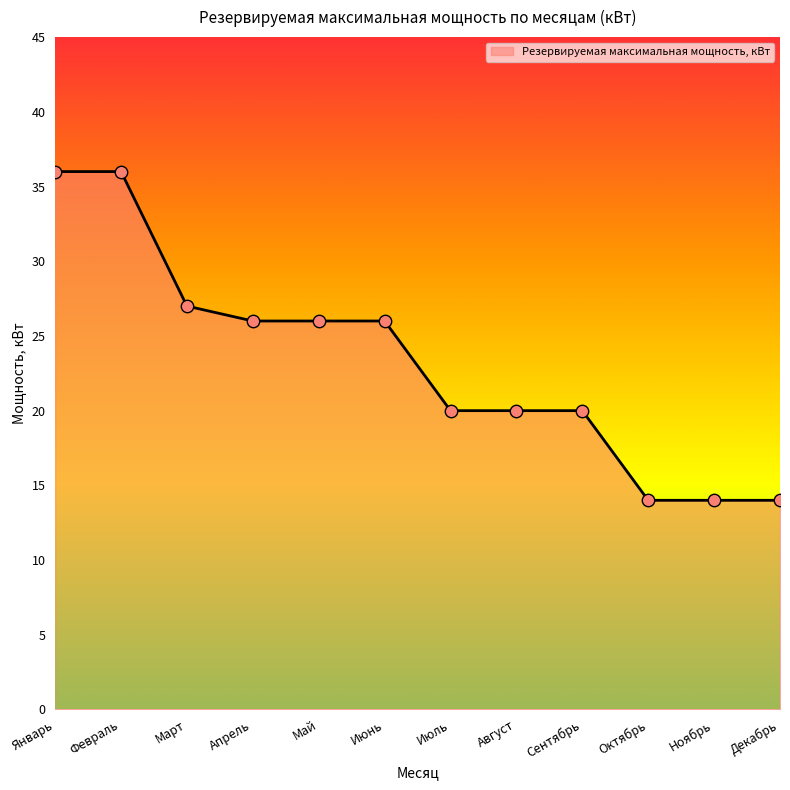

Between Август and Ноябрь, which is larger?

Август